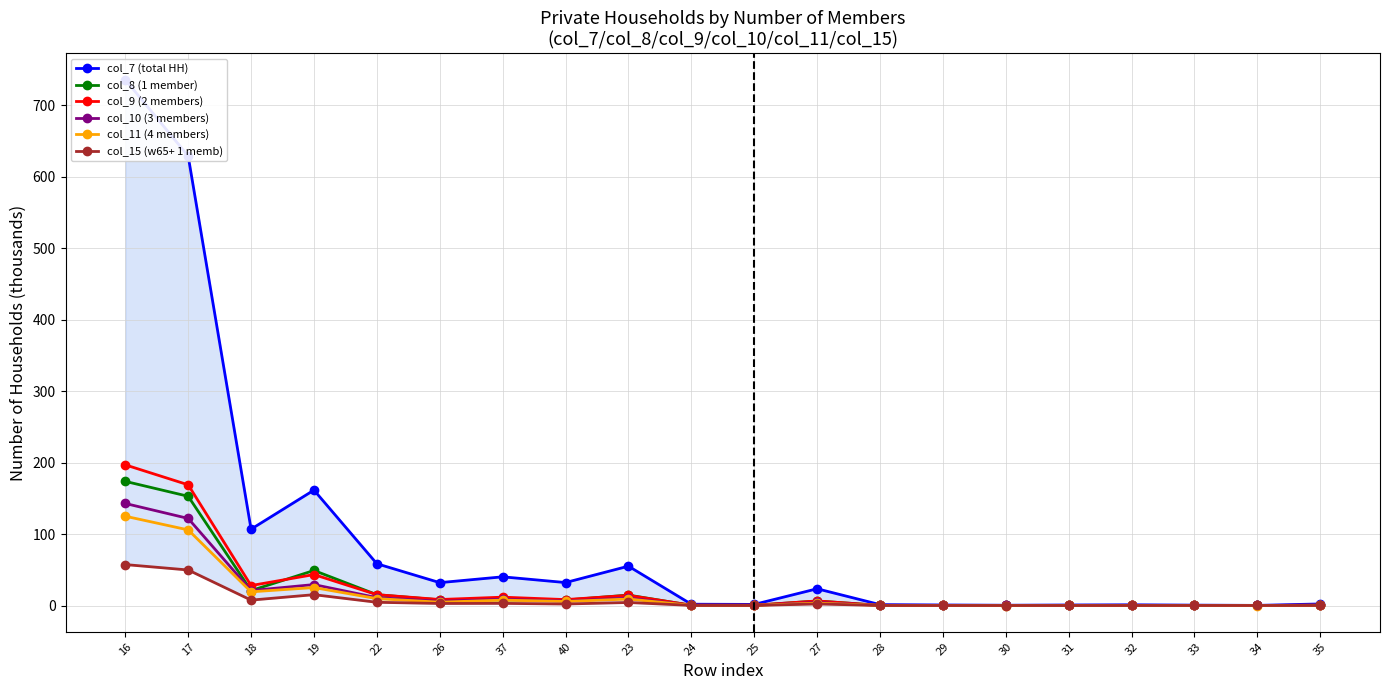

At which label does col_9 (2 members) first exceed 6?

16